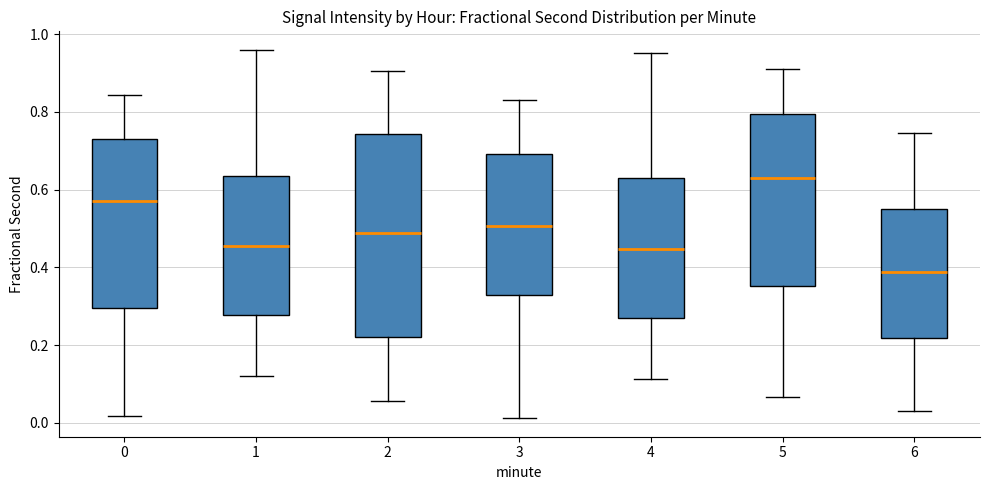

Comparing the boxes themselves (not the whiskers), which one is the tallest?

2